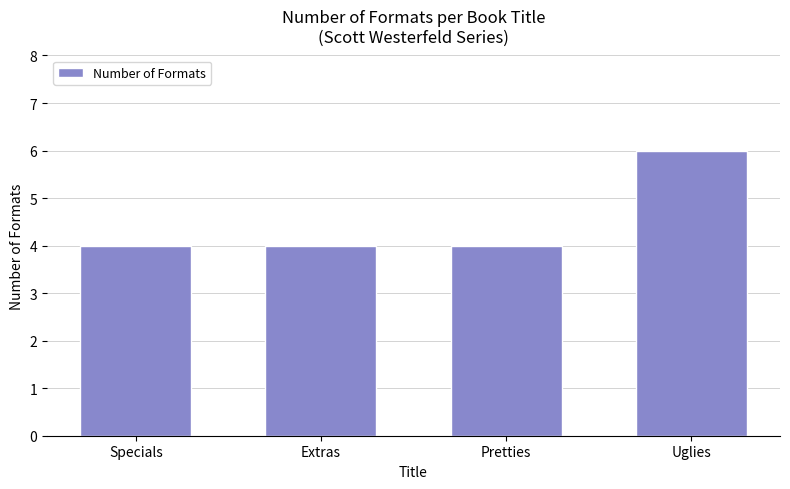

At which category does the chart reach its peak across all series?

Uglies